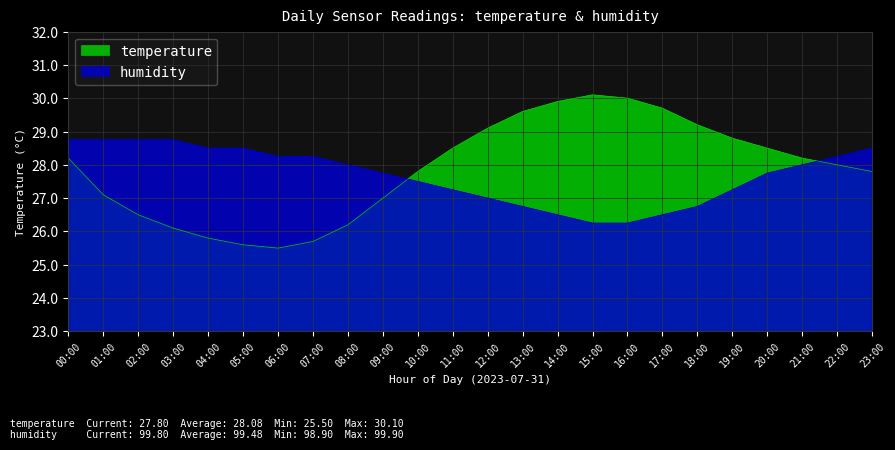

What is the sum of the temperature values at 10:00 and 13:00?

57.4